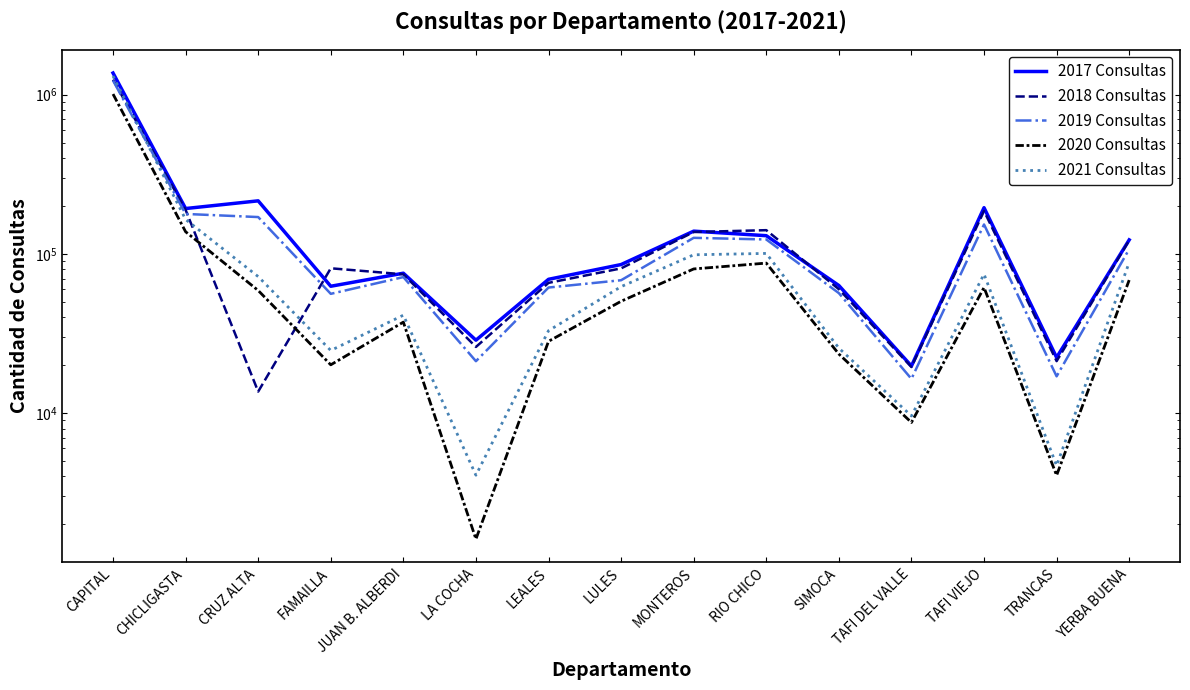

What is the difference between the second highest and minimum values in the 2021 Consultas series?

160590